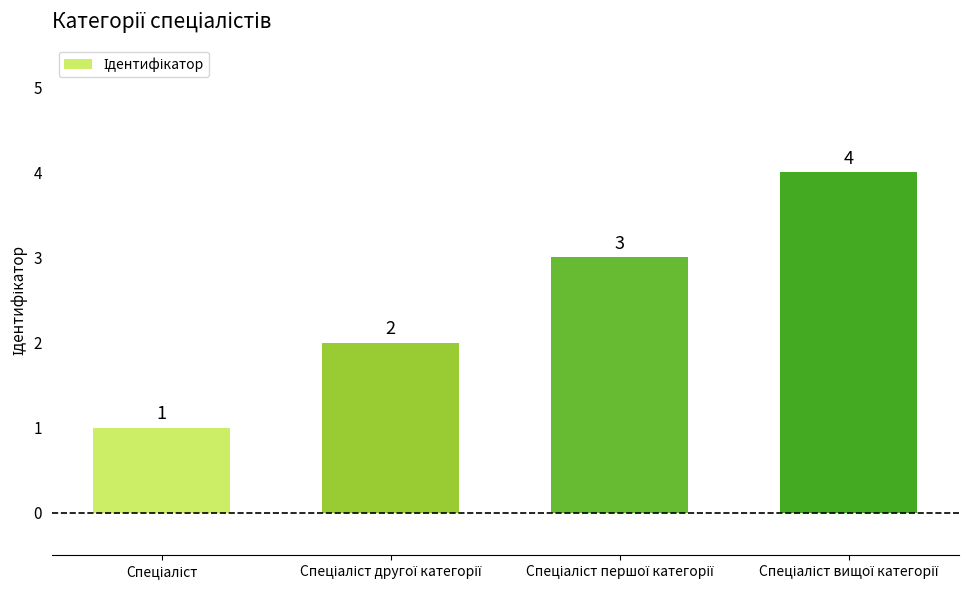

How many data points does each series have?

4